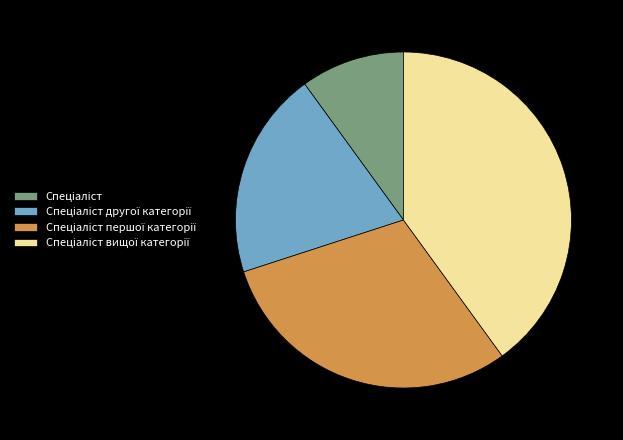

How many slices are in this pie chart?

4